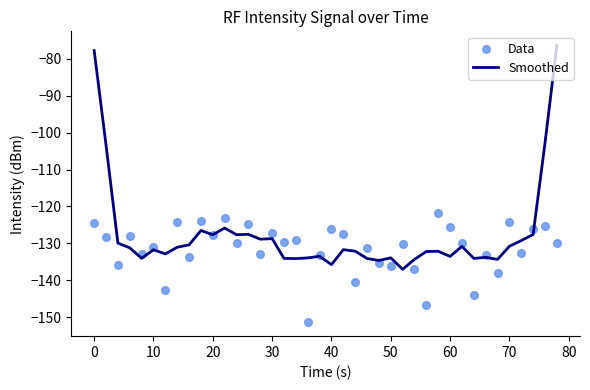

The value of Smoothed at 60 is -87.3. True or false?

False